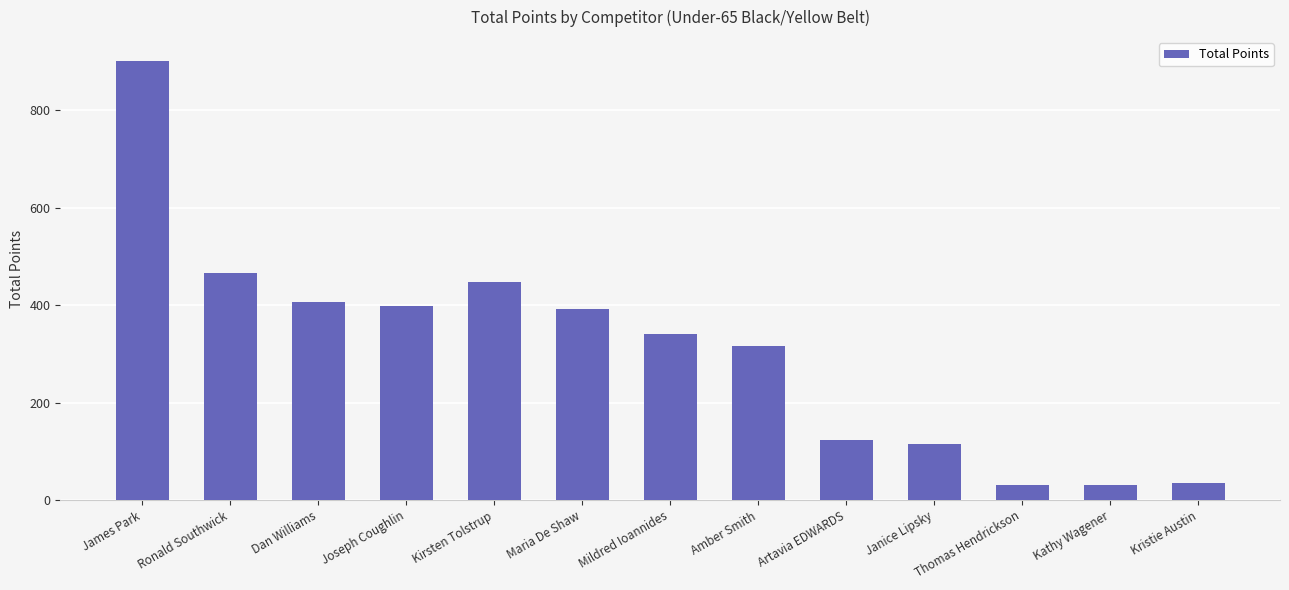

Is it true that the value at Joseph Coughlin is 398.5?

True